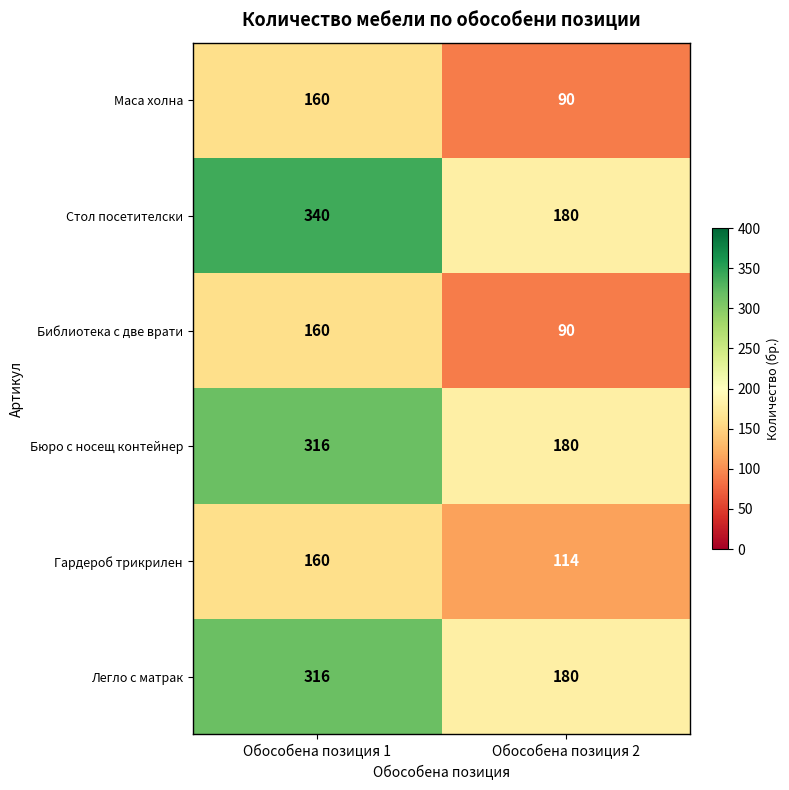

What is the smallest value displayed?

90